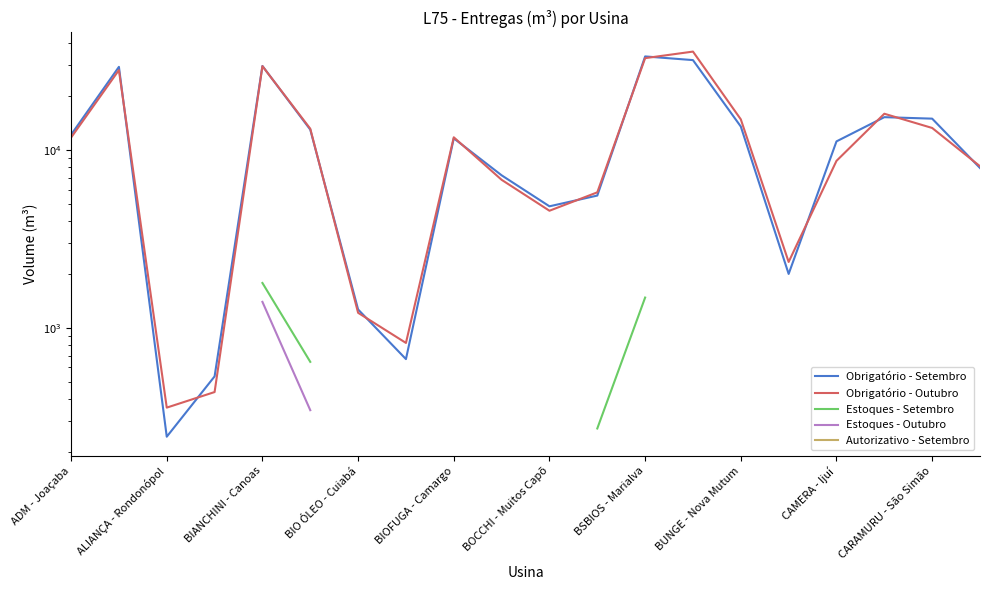

What is the difference between the highest and lowest values at 19?

183.5